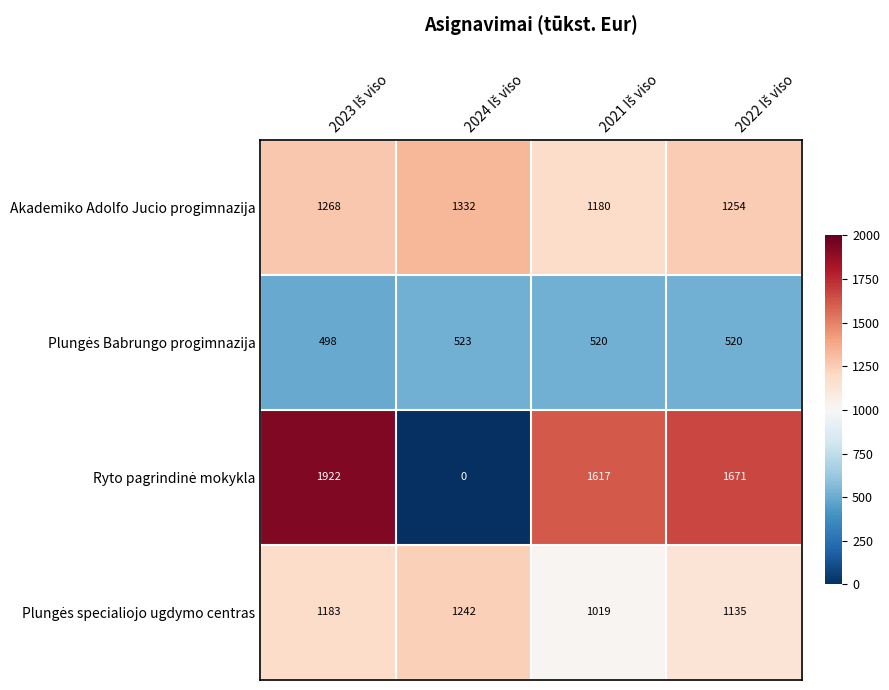

At how many categories does at least one series exceed 1345?

3